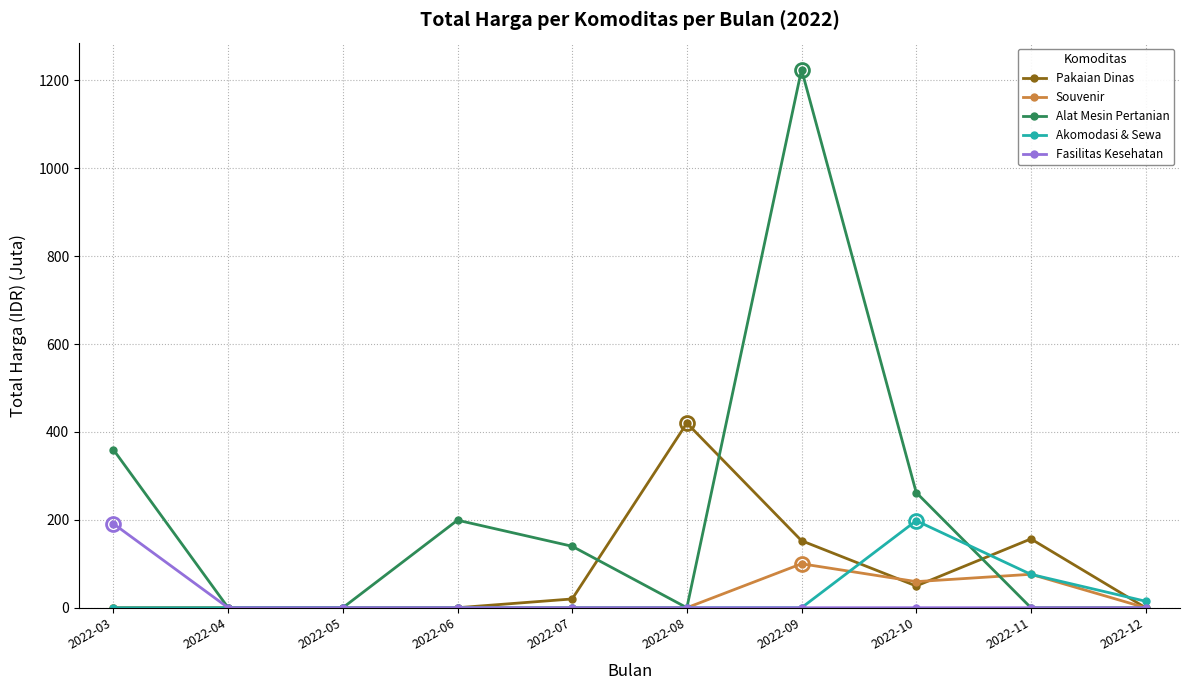

What is the total value across all series at 2022-09?

1477.2